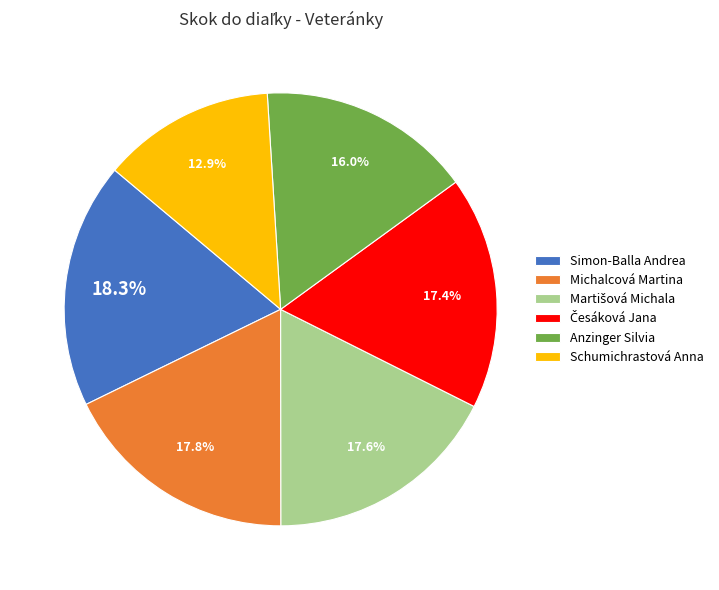

What is the smallest slice in the pie chart?

Schumichrastová Anna